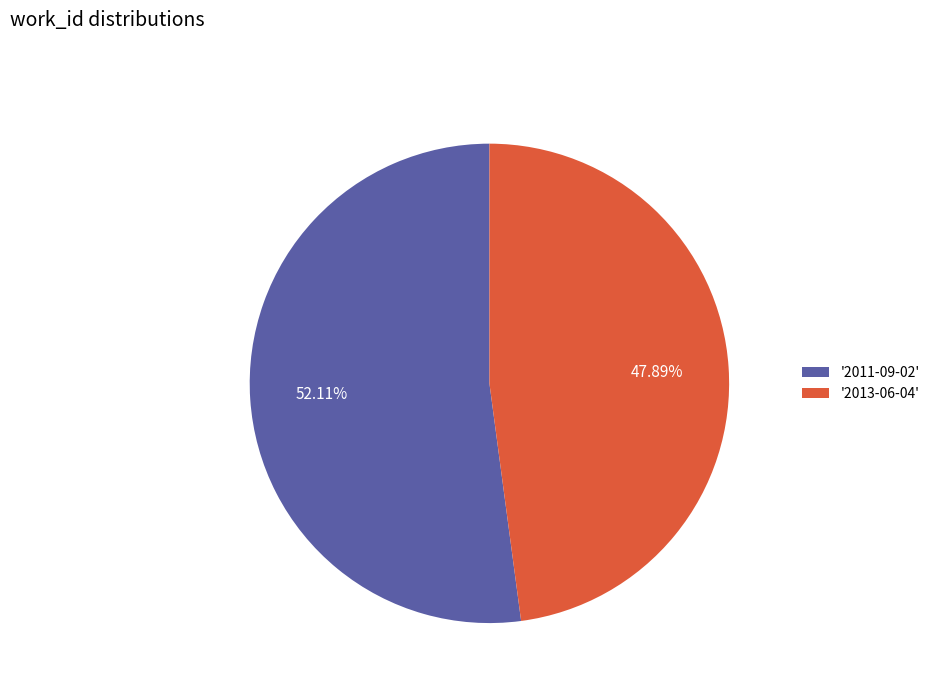

What is the largest slice in the pie chart?

'2011-09-02'